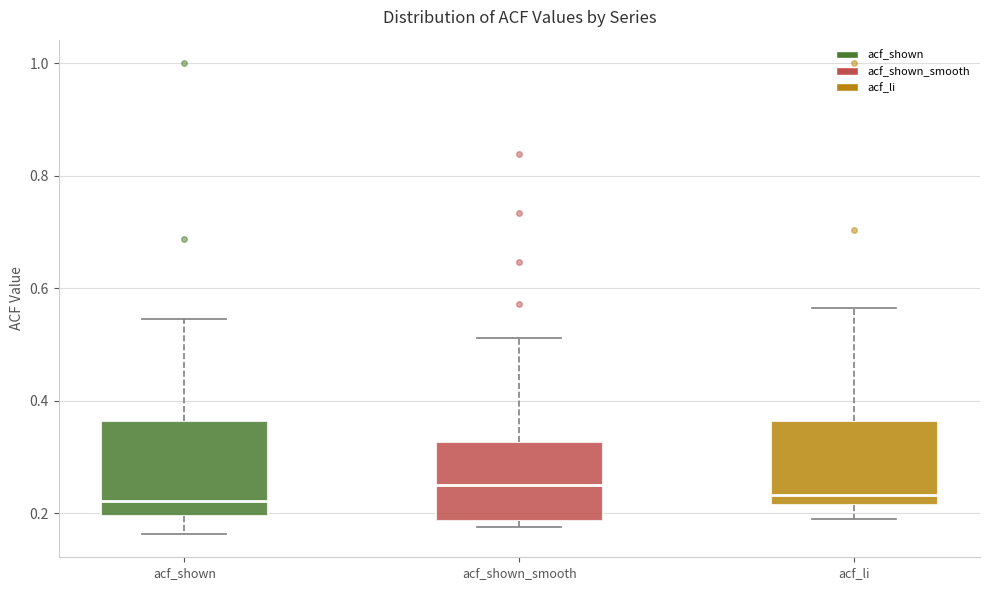

Reading left to right, transcribe this box plot: for each box, give where its median line is, the range the box spans, and where its two whiskers end, as read against the y-axis. The values are not printed on the chart, so give them approximately, as read against the axis.

acf_shown: median 0.22, box 0.20 to 0.36, whiskers 0.16 to 0.54
acf_shown_smooth: median 0.26, box 0.18 to 0.32, whiskers 0.18 (just below the box's lower edge) to 0.52
acf_li: median 0.24, box 0.22 to 0.36, whiskers 0.20 to 0.56